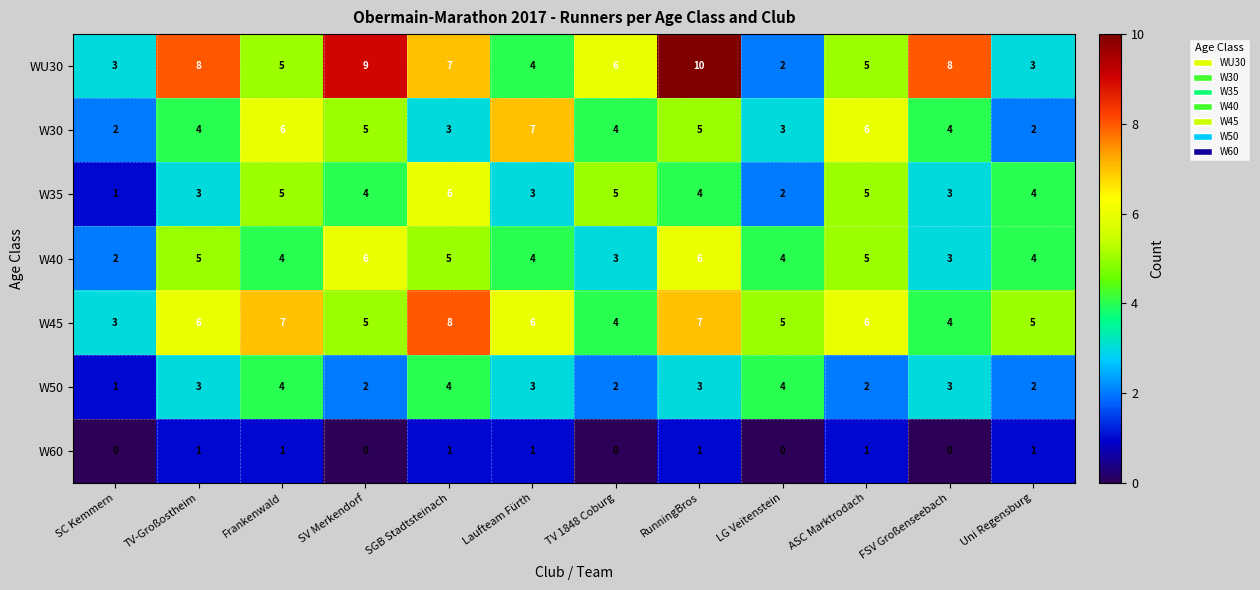

Which label corresponds to the largest value in the chart?

RunningBros